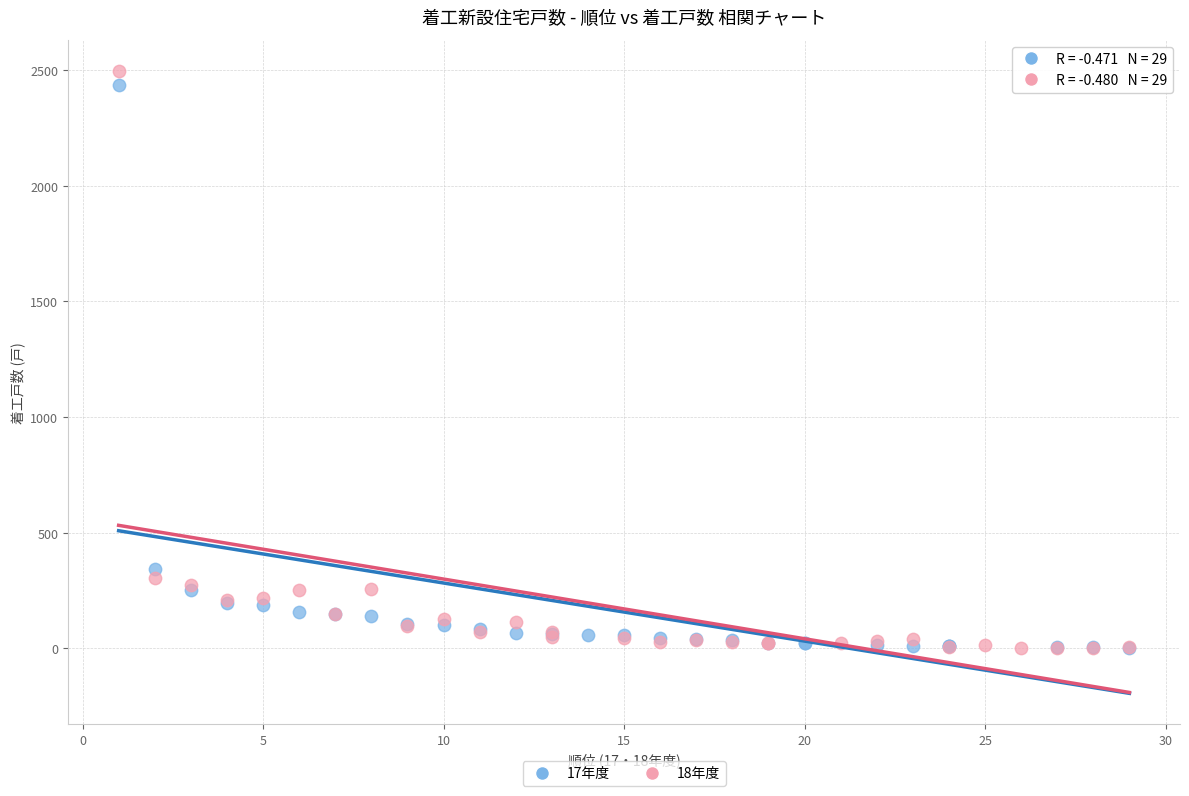

Which series has the largest Y range (max minus min)?

18年度